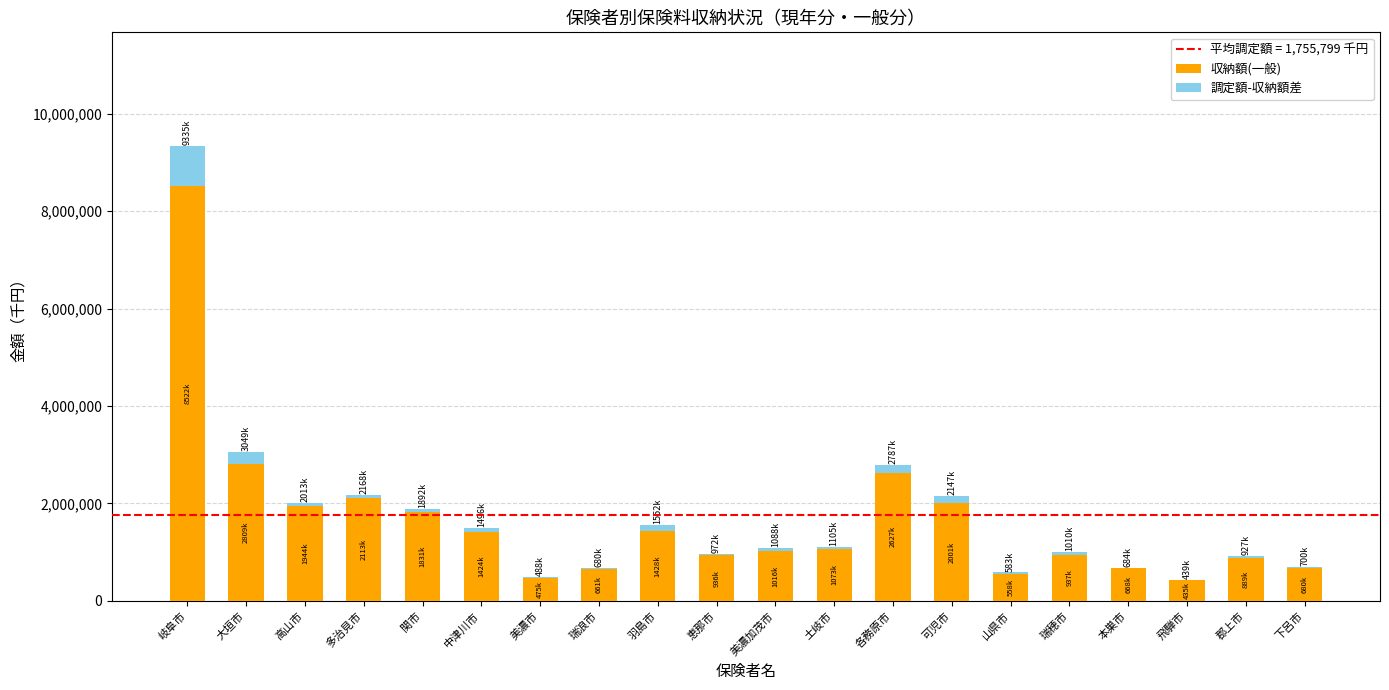

How many categories are shown in the chart?

20